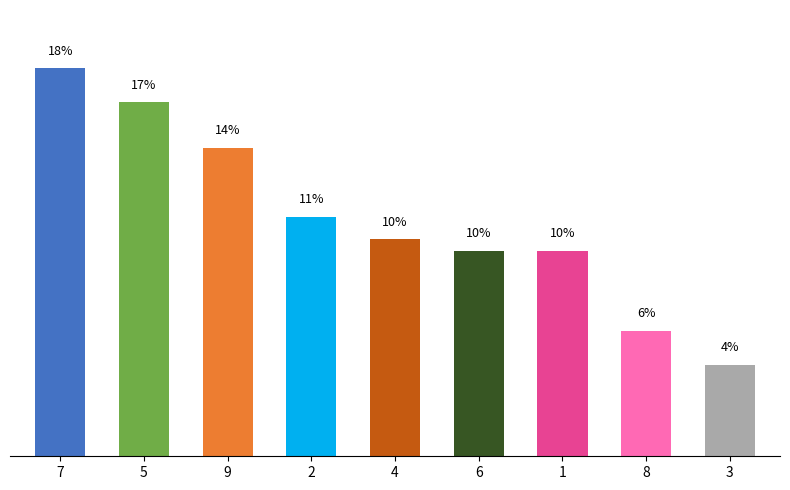

What is the greatest value displayed?

18.2